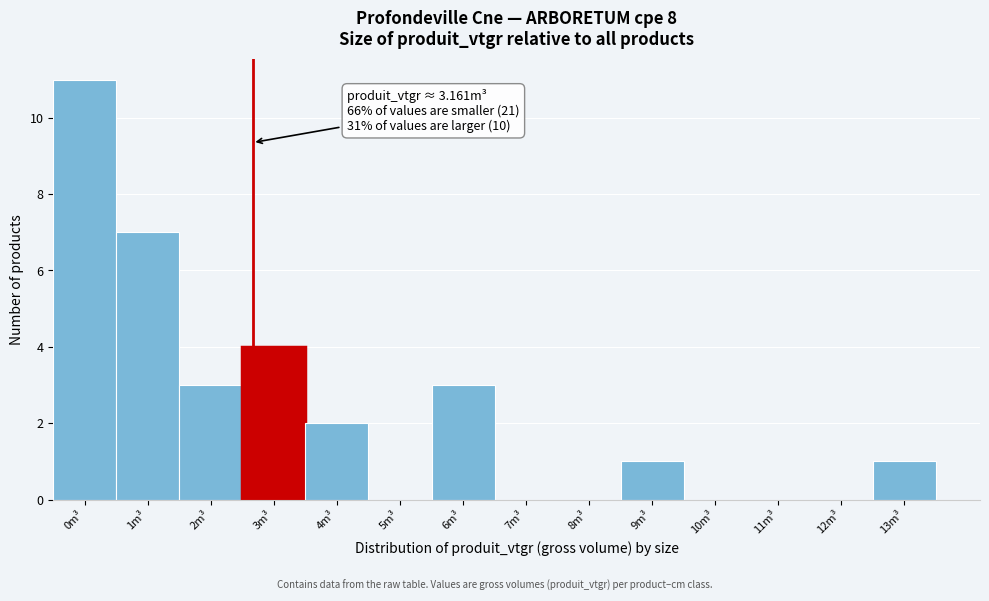

Reading right to left, what are all the values shown in this chart?

13m³=1	12m³=0	11m³=0	10m³=0	9m³=1	8m³=0	7m³=0	6m³=3	5m³=0	4m³=2	3m³=4	2m³=3	1m³=7	0m³=11